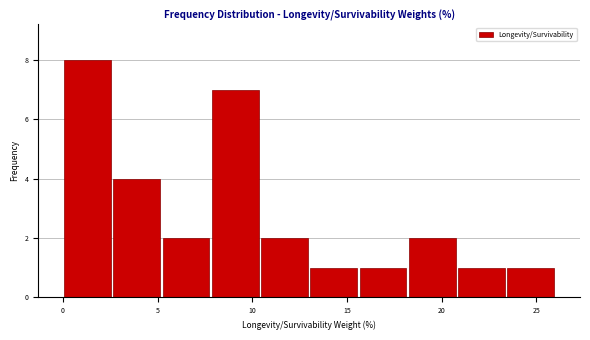

What is the height of the bar covering 7.8 to 10.4 on the x-axis? Neither the bar edges nor the heights are printed on the chart, so give them approximately, as read against the axes.

7